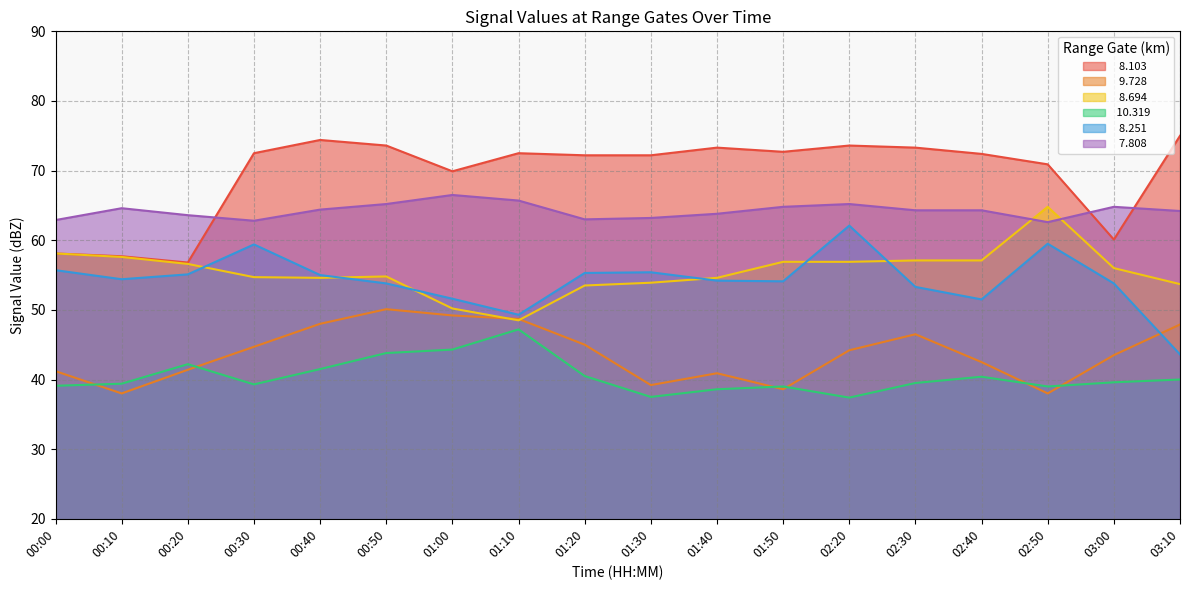

True or false:  10.319 and   7.808 intersect in this chart.

False